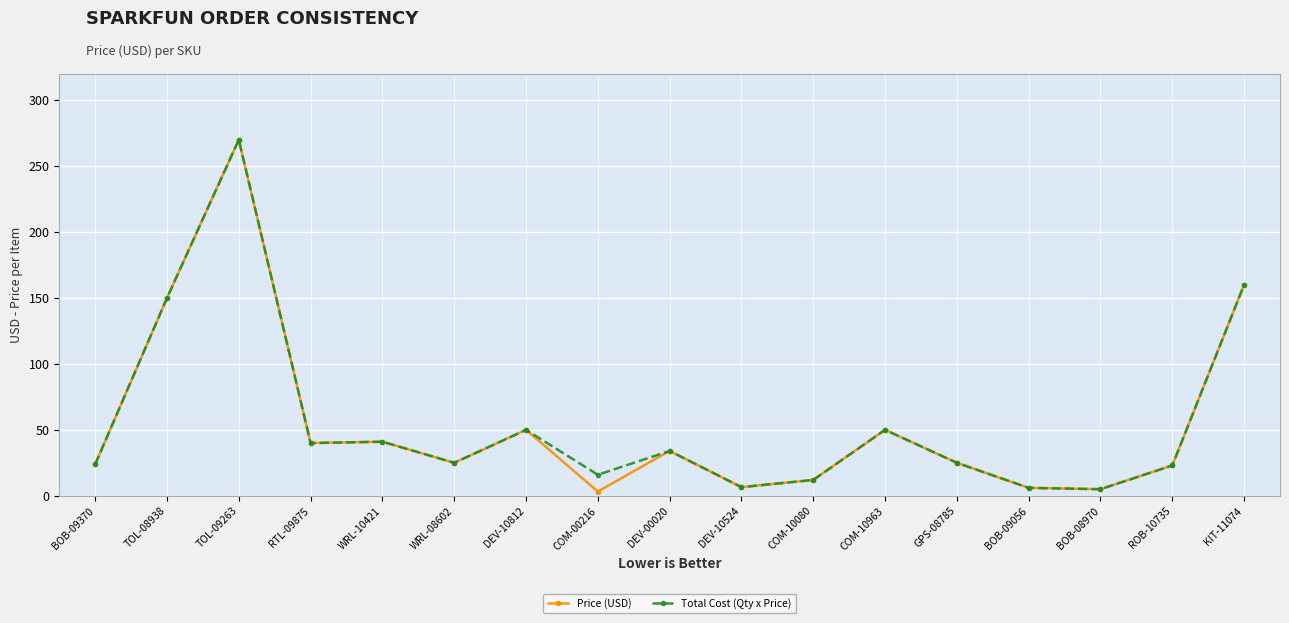

What is the approximate value of Total Cost (Qty x Price) at COM-00216?

15.9